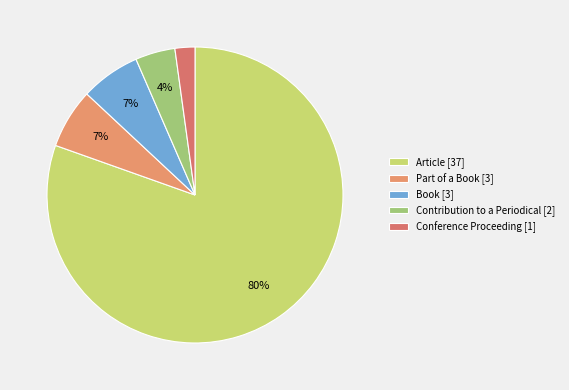

Do Book and Conference Proceeding together represent more than half of the pie?

No